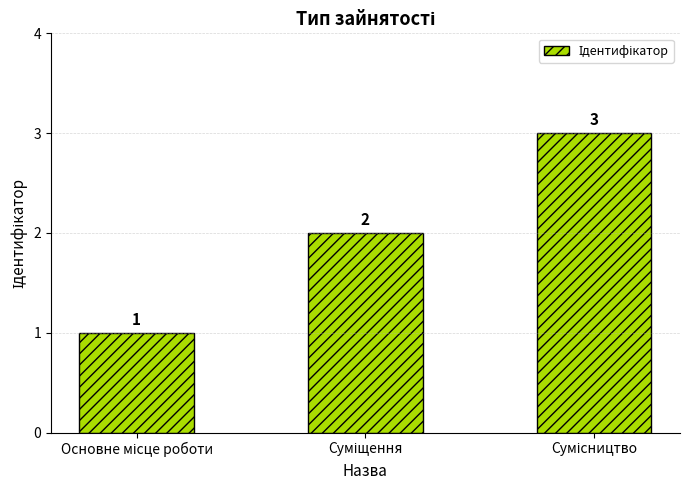

How many values are between 1 and 3?

3